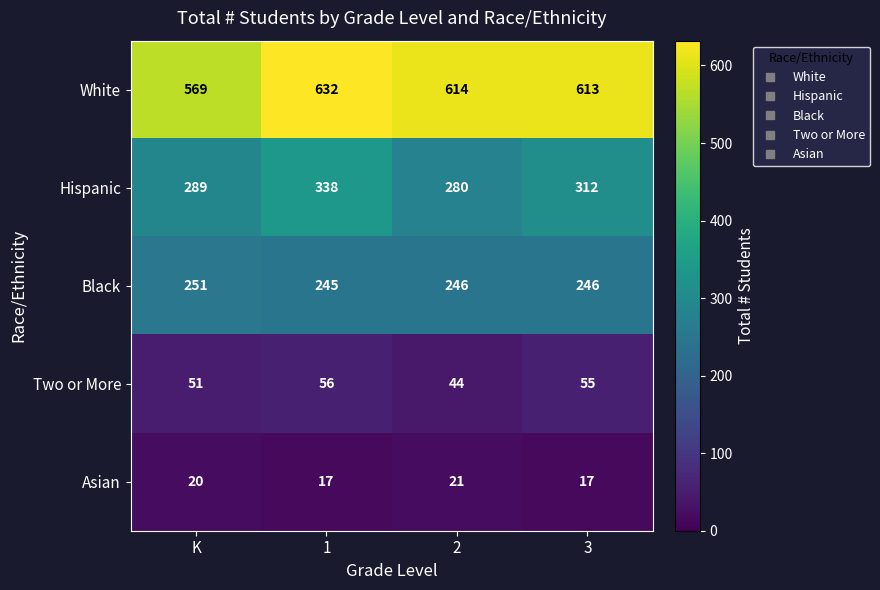

What is the highest value of the Hispanic series?

338